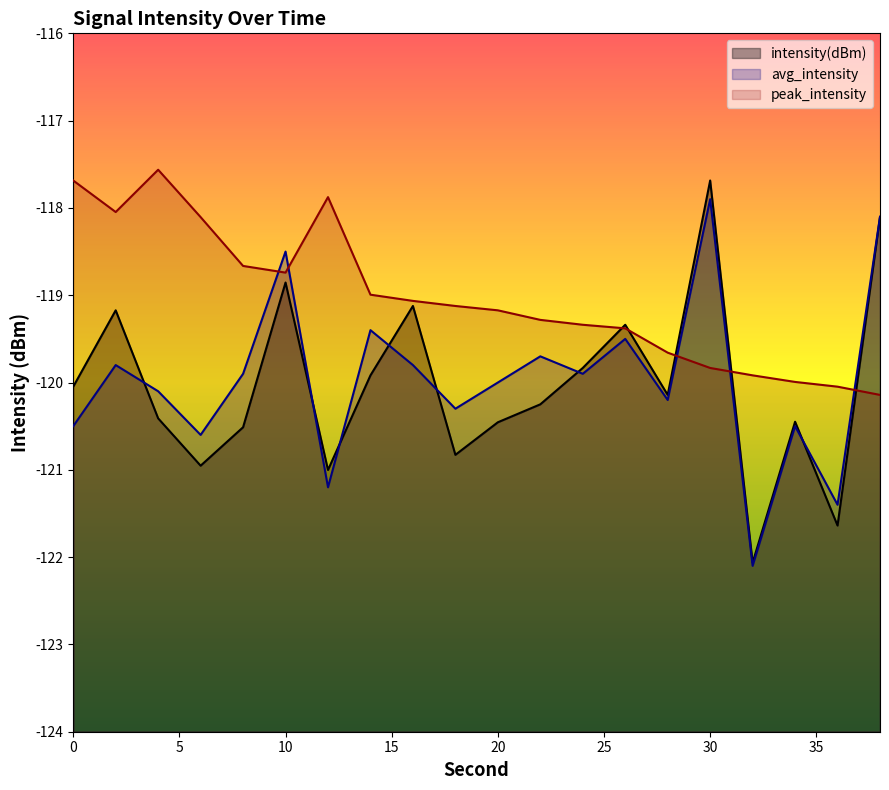

True or false: intensity(dBm) and avg_intensity cross at least once.

True